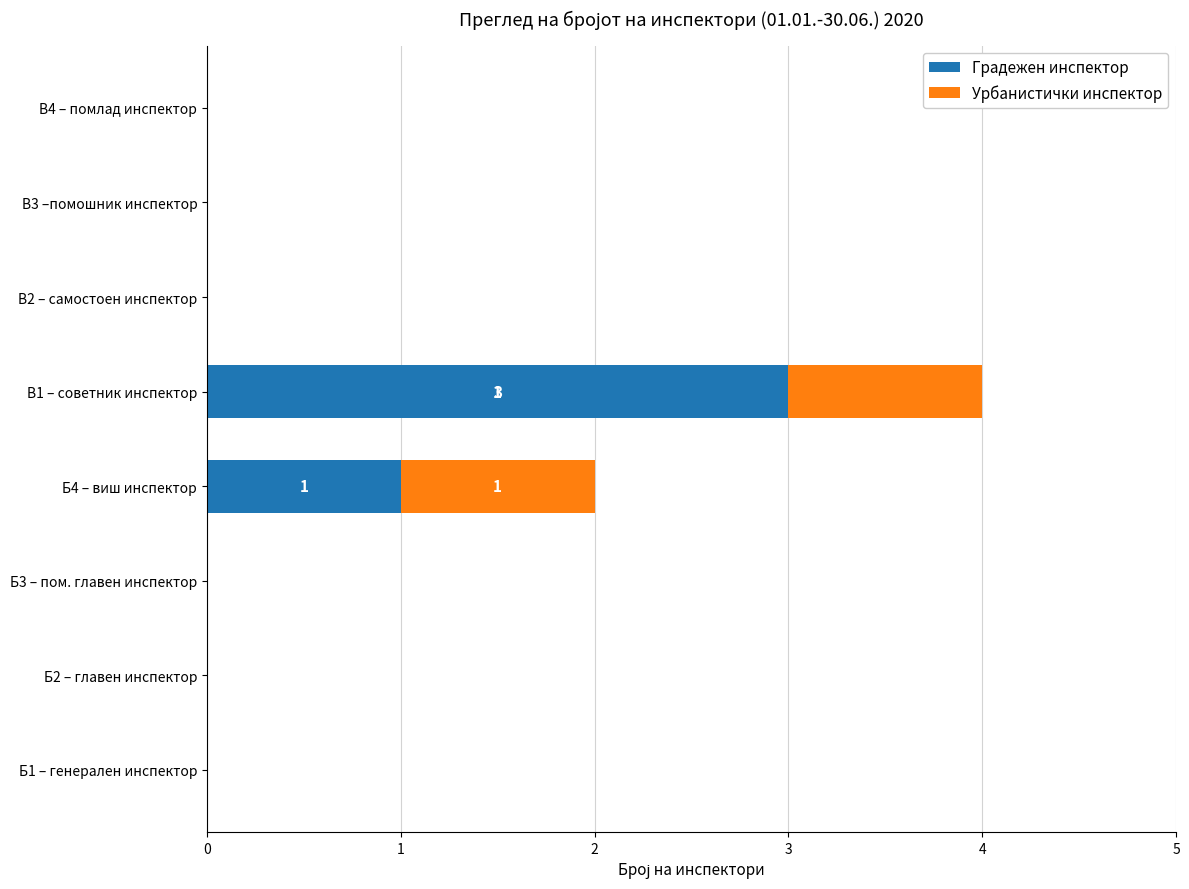

What are all the series names shown in the legend?

Градежен инспектор, Урбанистички инспектор